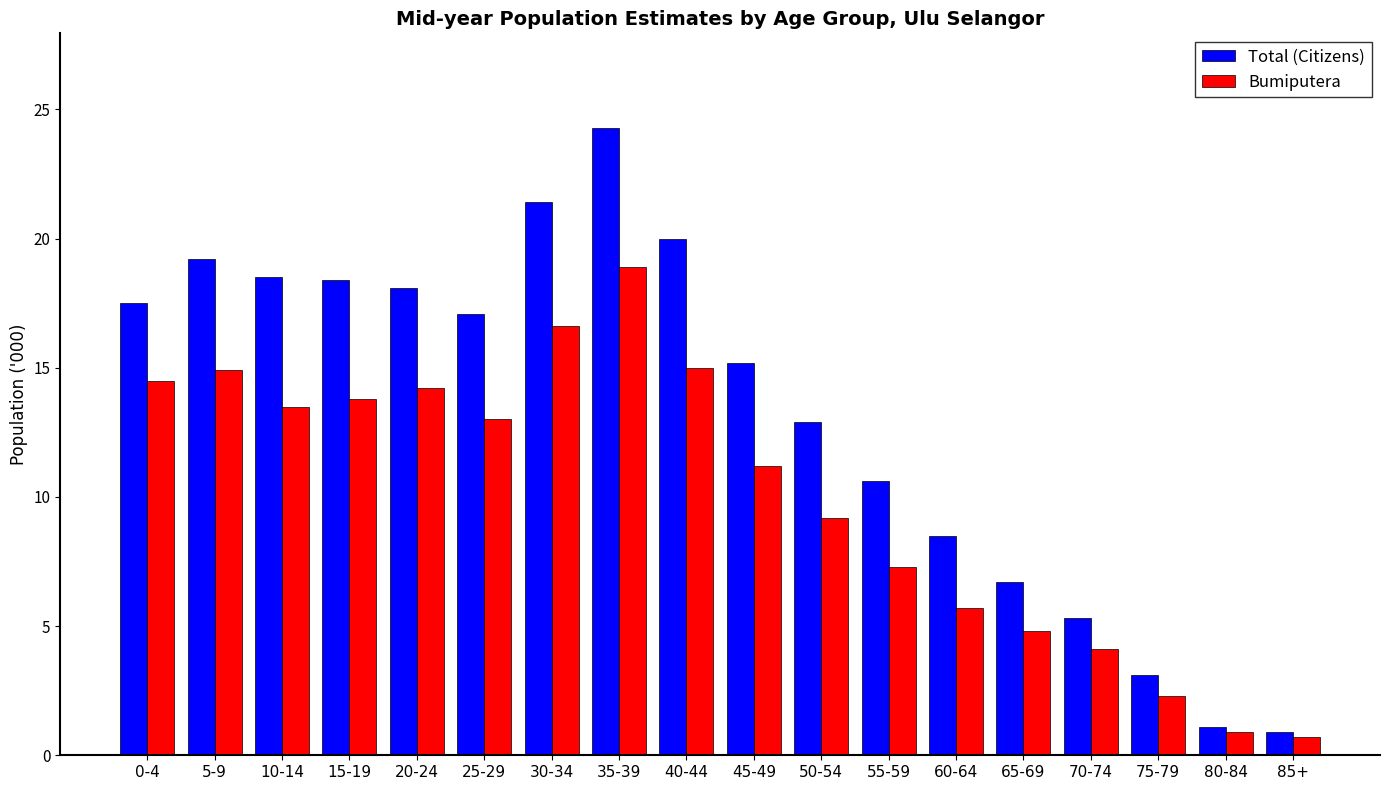

What is the sum of the Bumiputera values at 15-19 and 85+?

14.5